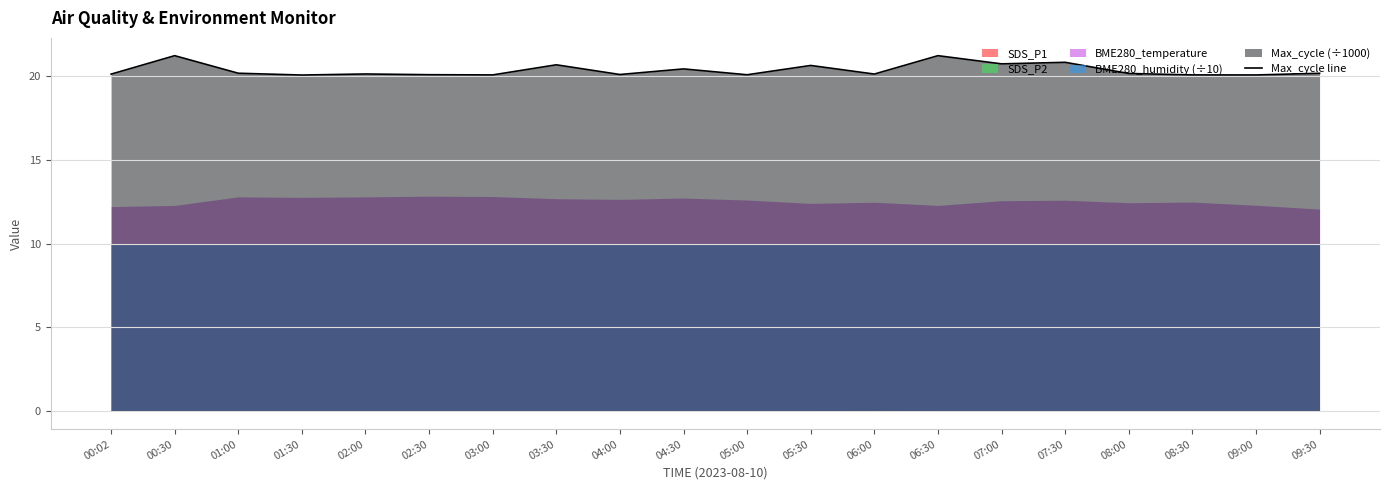

What is the maximum value shown in the chart?

21.2